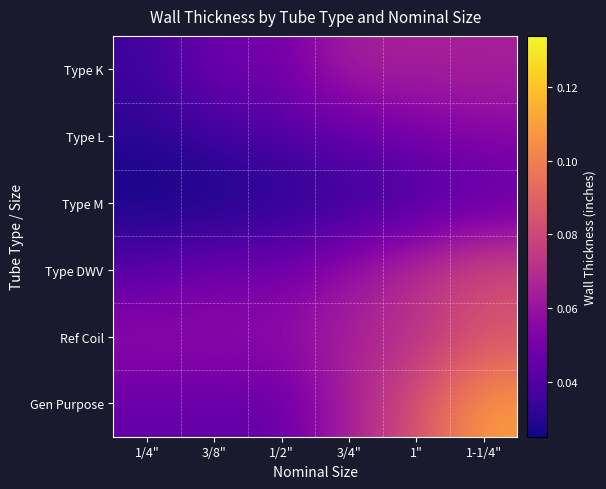

At how many categories does at least one series exceed 0?

6